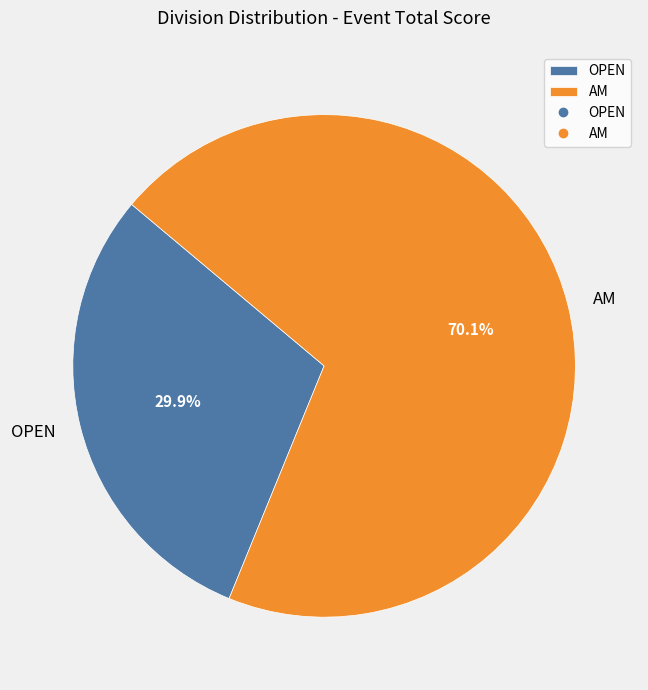

Rank the categories by value from highest to lowest.

AM, OPEN